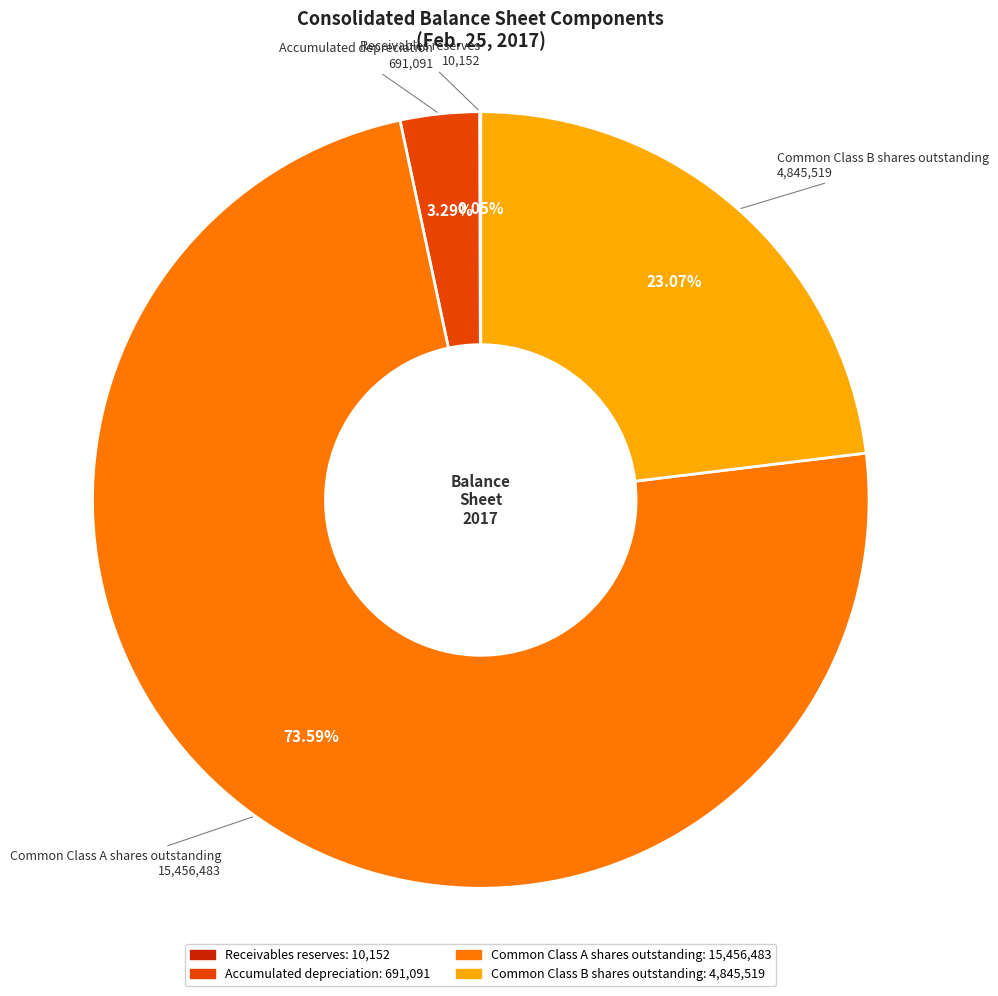

Approximately how many times larger is the value at Common Class A shares outstanding compared to Common Class B shares outstanding?

3.2